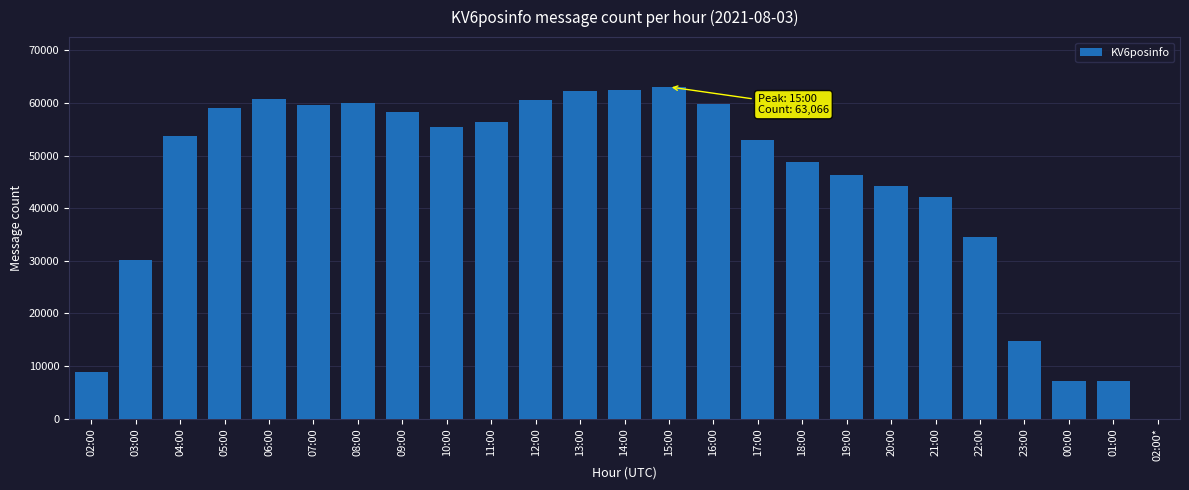

Is it true that the value at 01:00 is 7093?

True